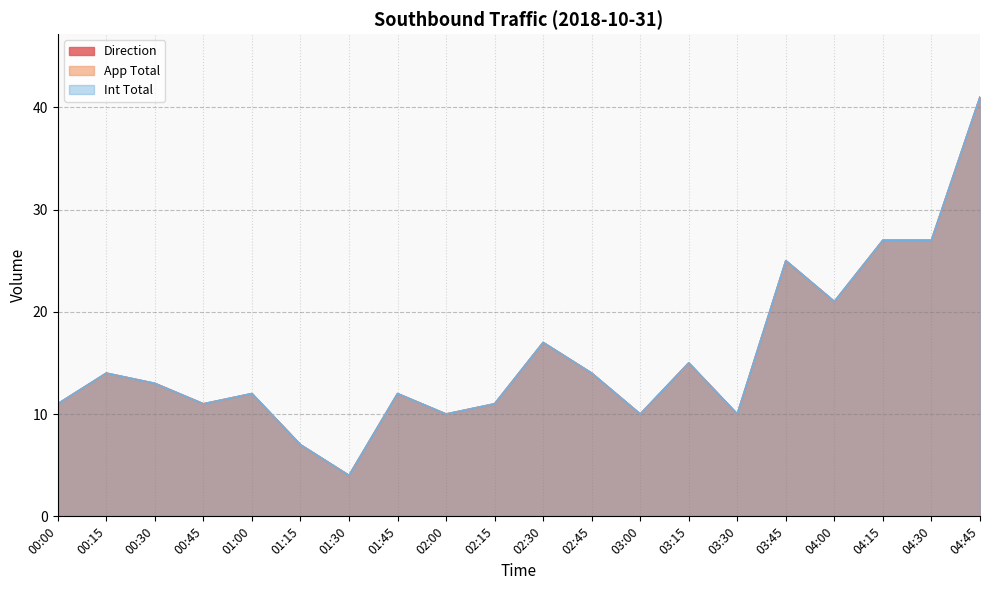

True or false: Direction has more than 2 interior local peaks.

True